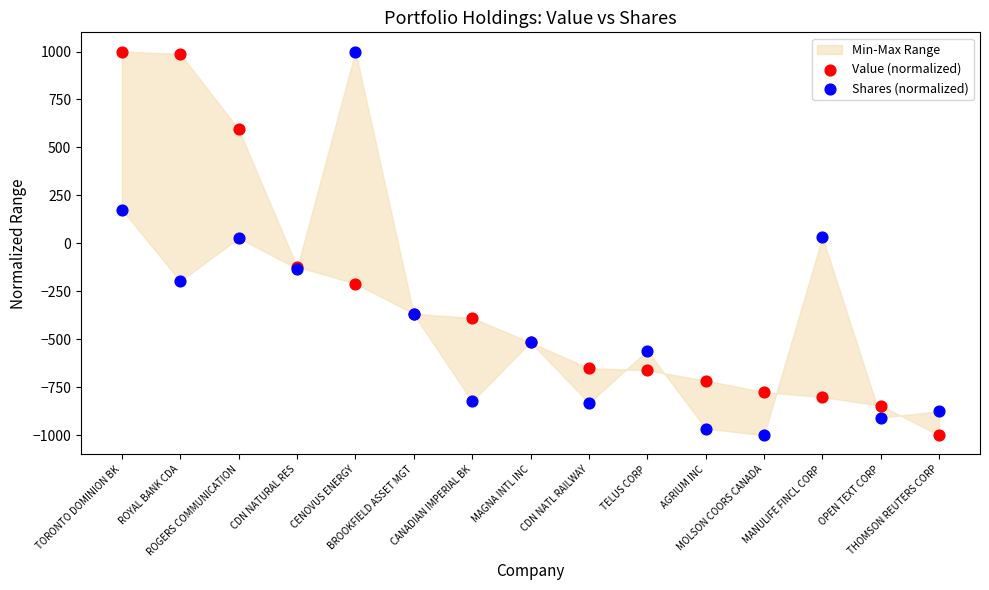

What is the X range (max minus min) for the scatter plot?

1.0